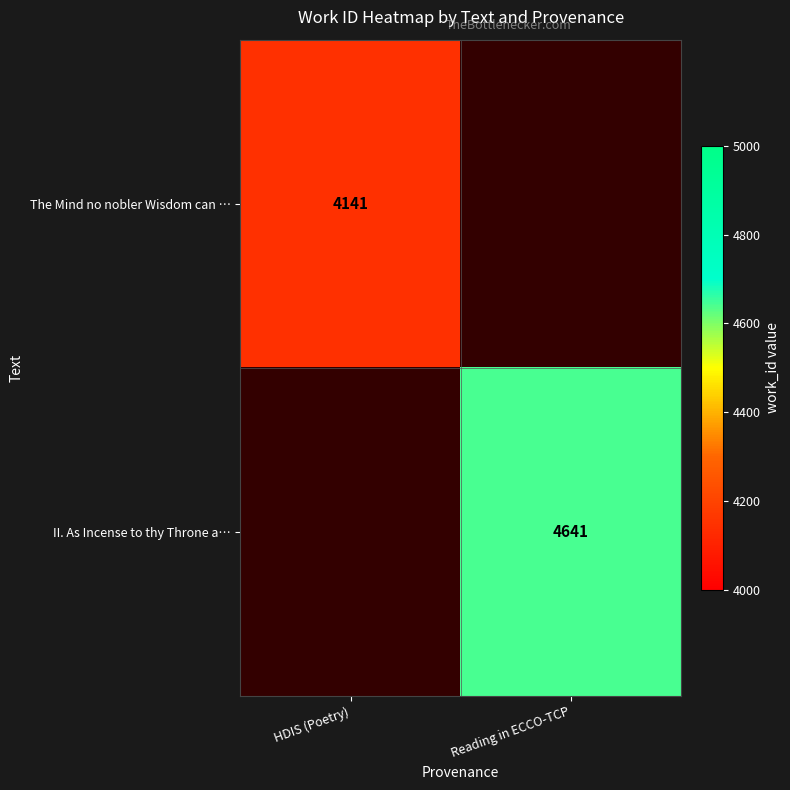

True or false: II. As Incense to thy Throne a… has a value of 4641 at Reading in ECCO-TCP.

True